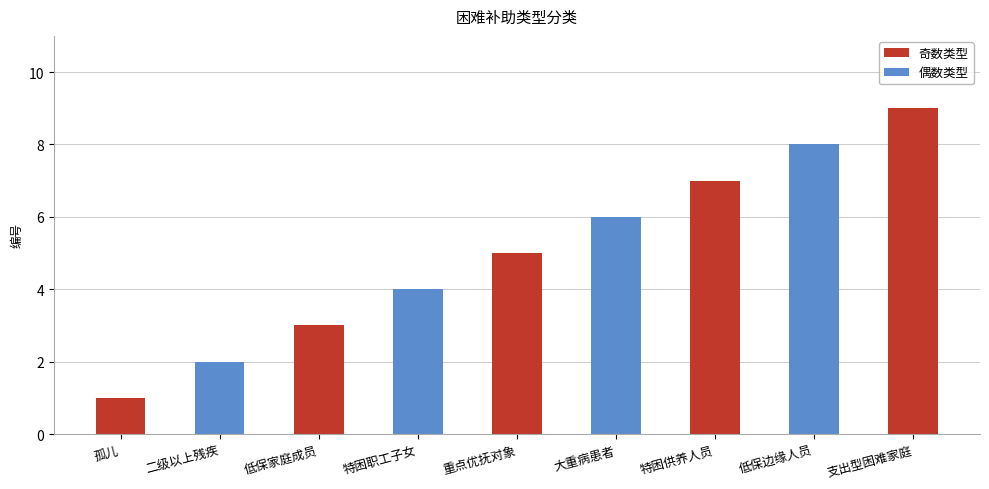

What is the minimum value shown in the chart?

1